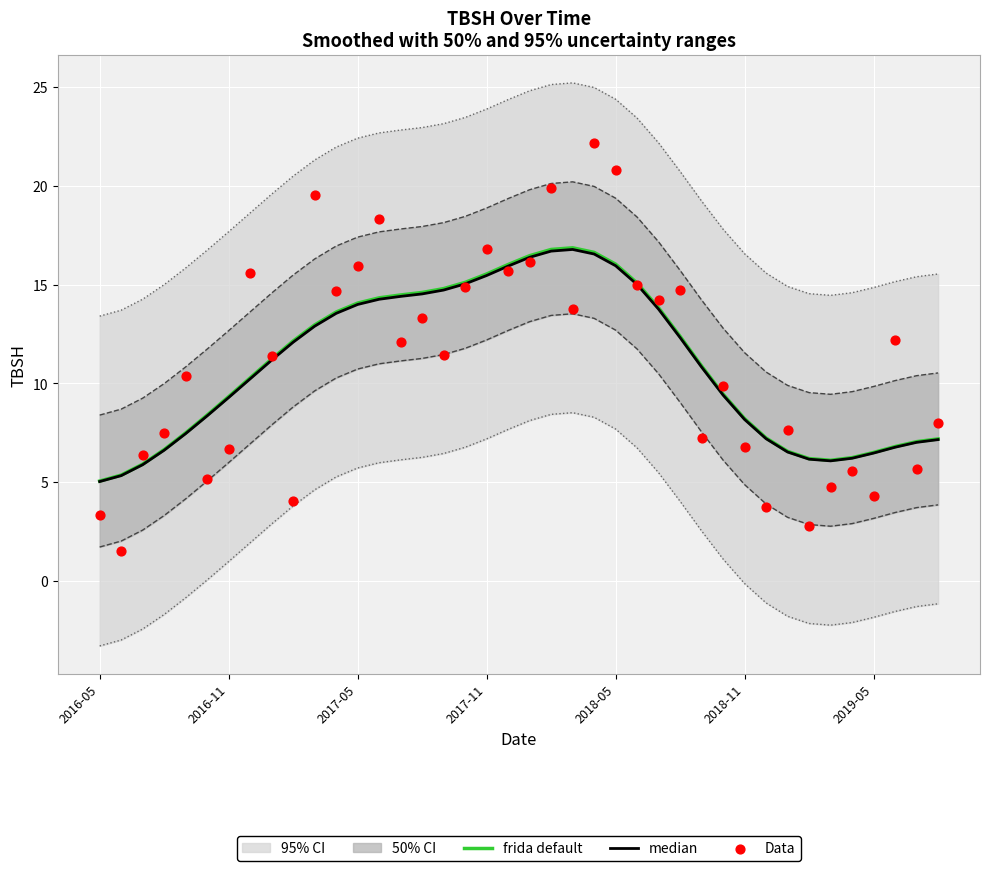

What is the maximum value for frida default?

16.9